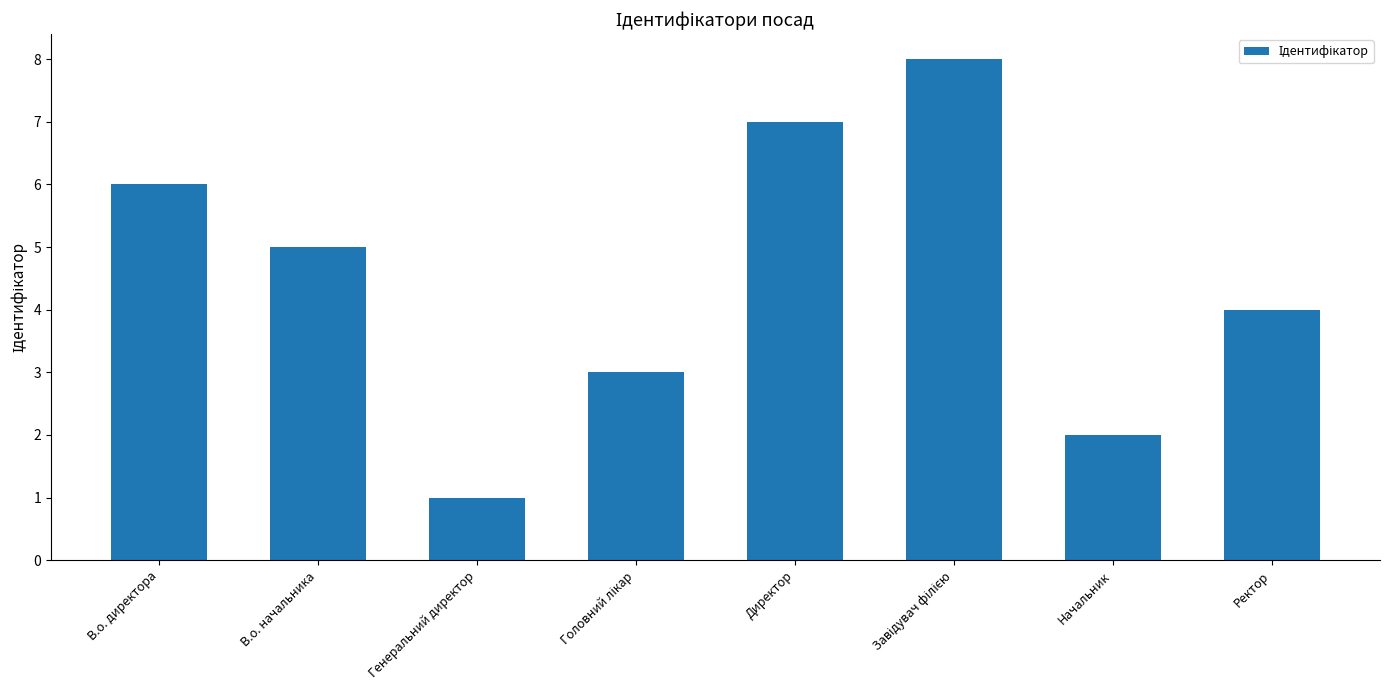

The chart shows a value of 1 at Генеральний директор. True or false?

True